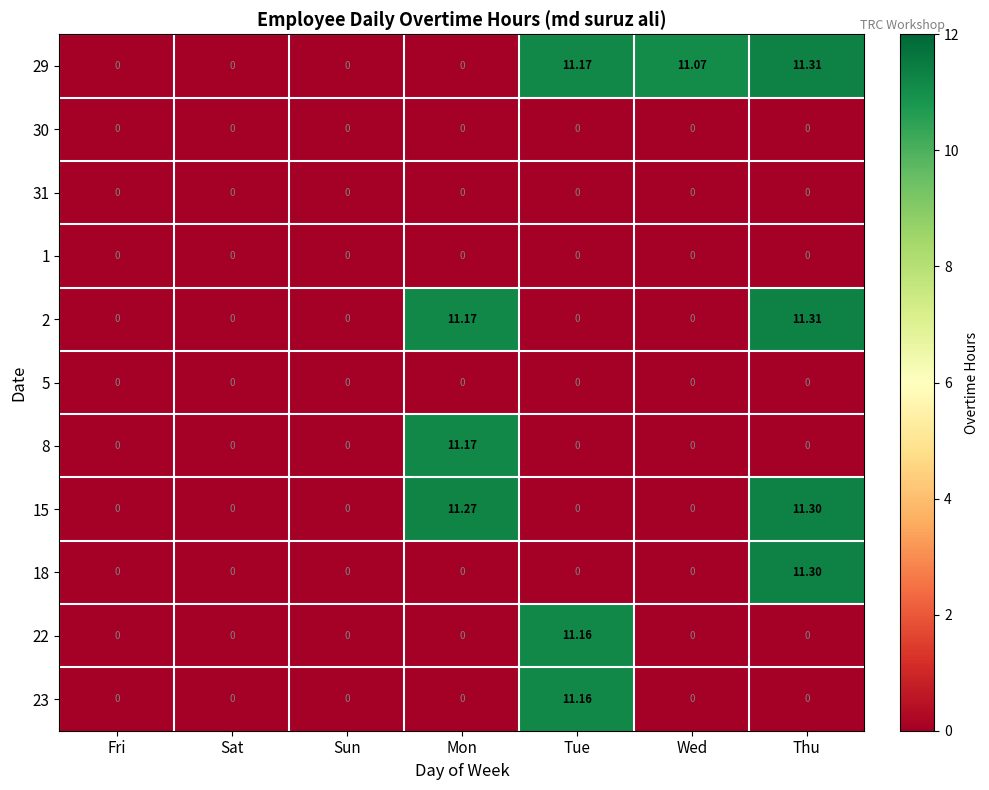

At which category is the sum across all series the highest?

Thu